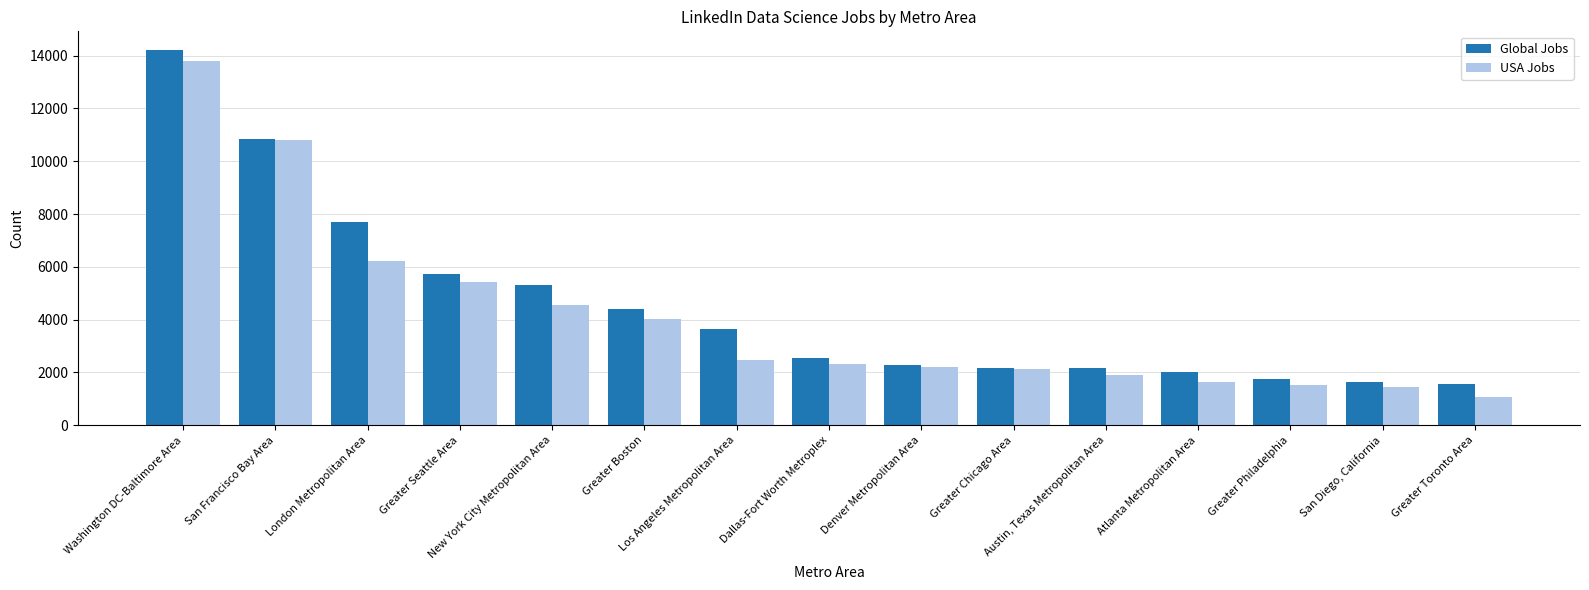

What is the lowest value of the USA Jobs series?

1080